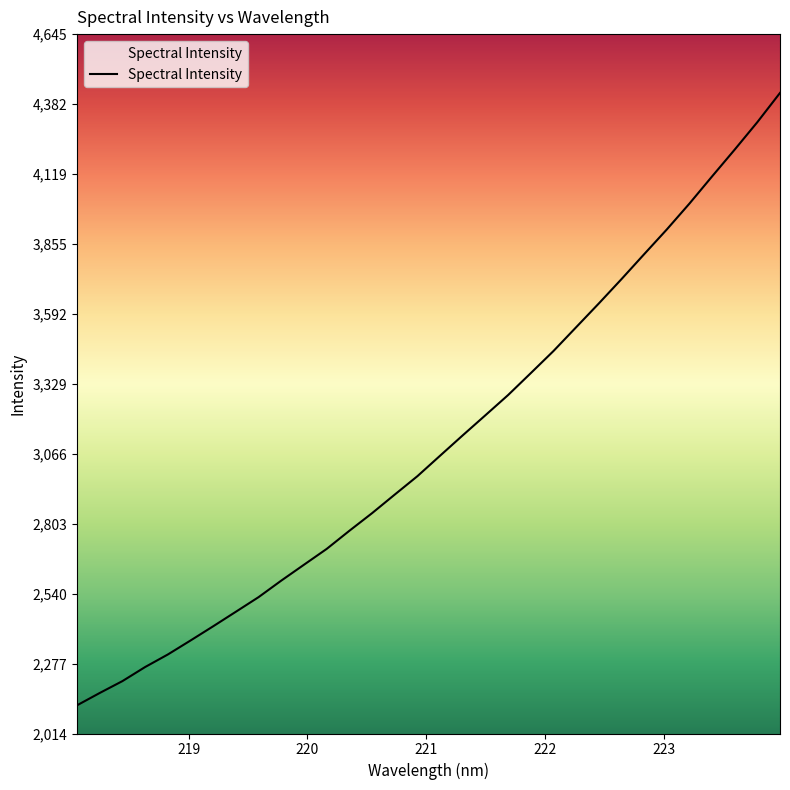

Does the chart display data point markers on the line(s)?

No